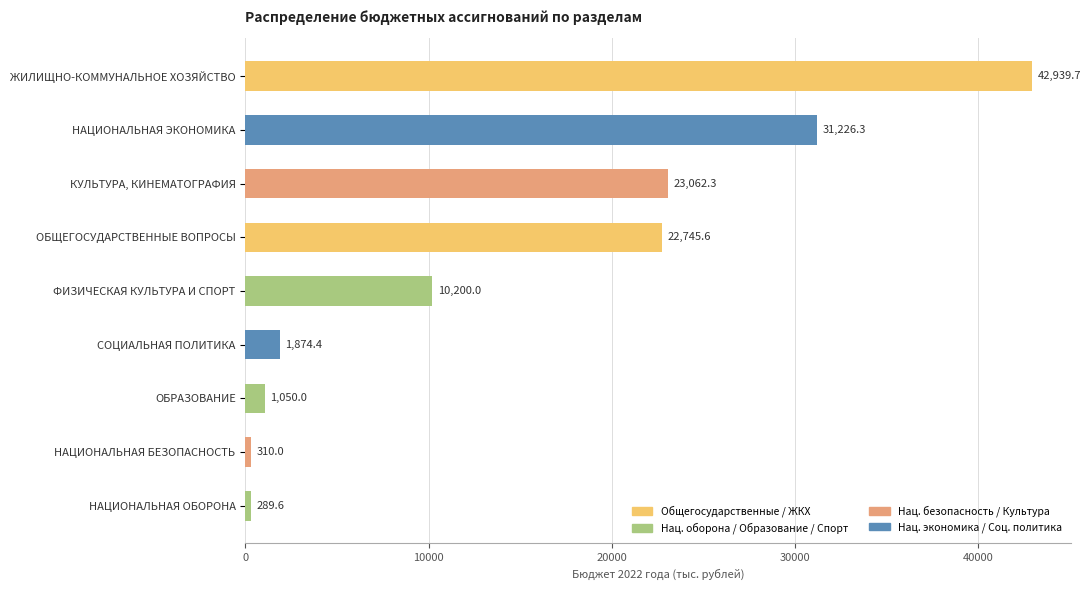

Reading top to bottom, extract all data points from this chart.

42939.7	31226.3	23062.3	22745.6	10200.0	1874.4	1050.0	310.0	289.6